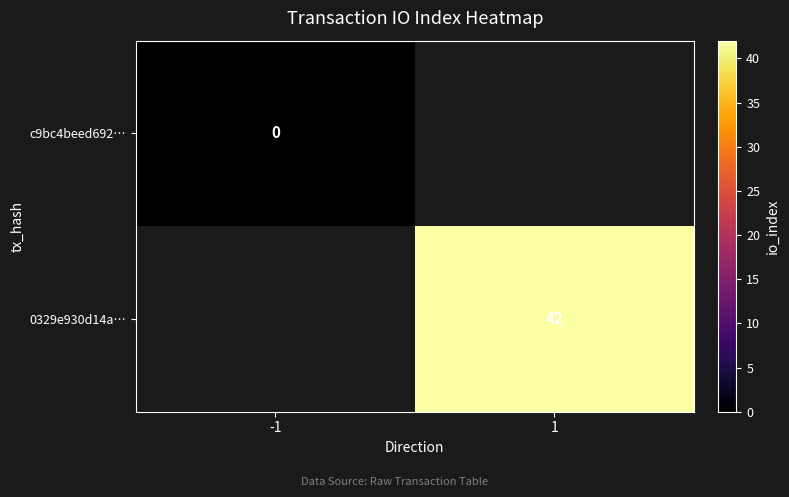

Is the value of c9bc4beed692… at -1 greater than the value of 0329e930d14a… at 1?

No